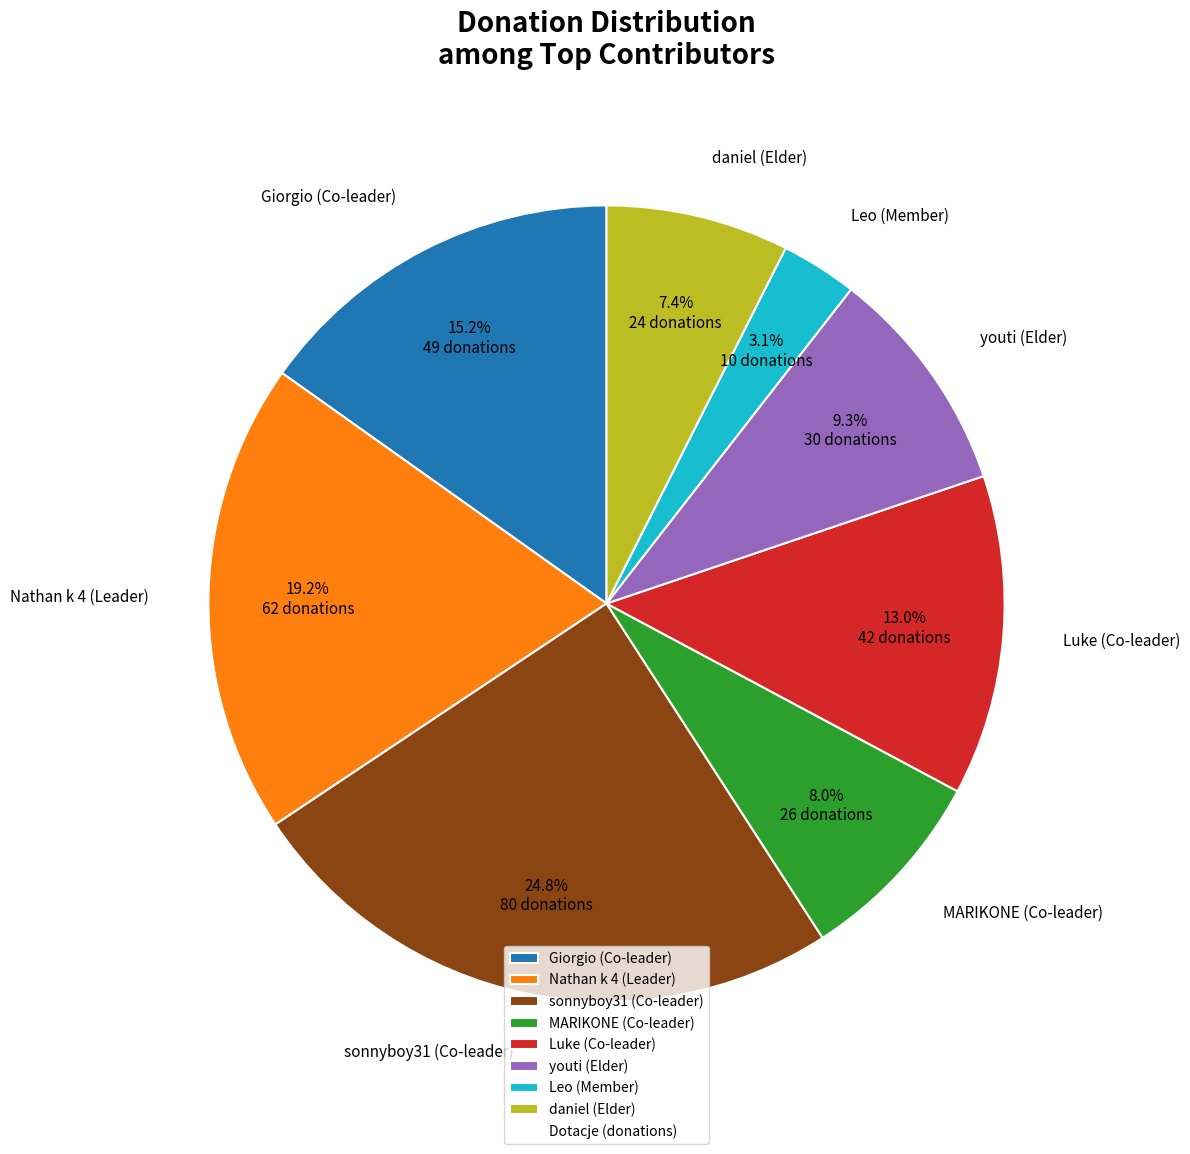

Is the sum of Luke (Co-leader) and MARIKONE (Co-leader) greater than half?

No